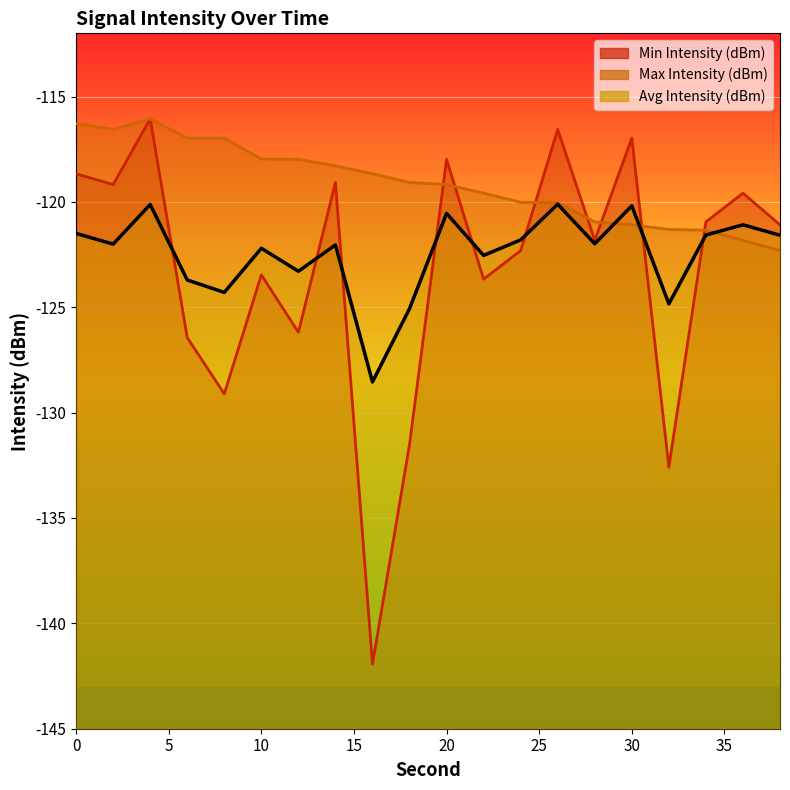

What is the sum of all values?

-2449.0